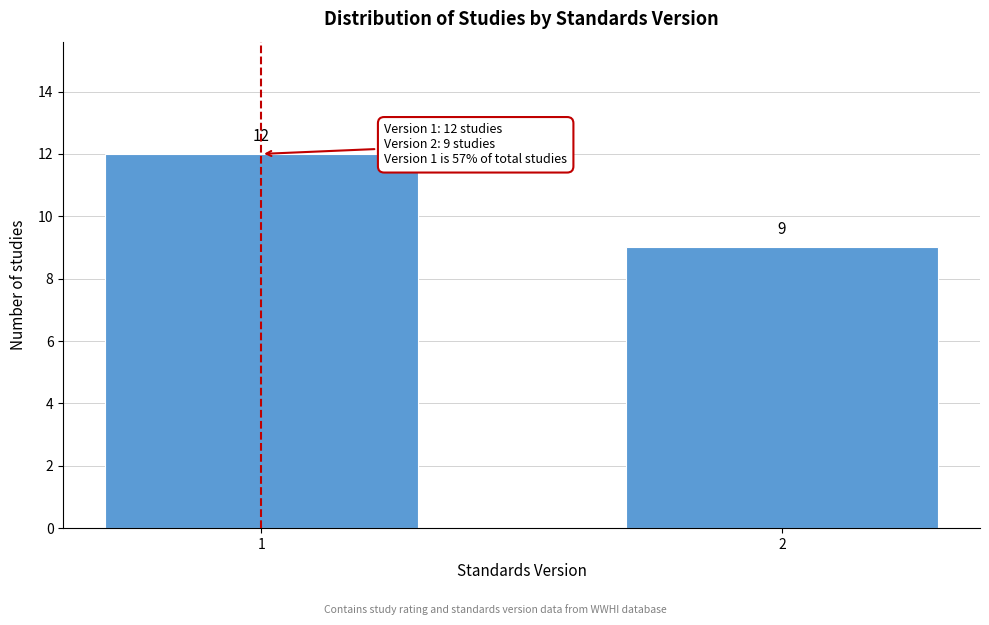

Reading left to right, list all the values displayed in this chart.

12	9